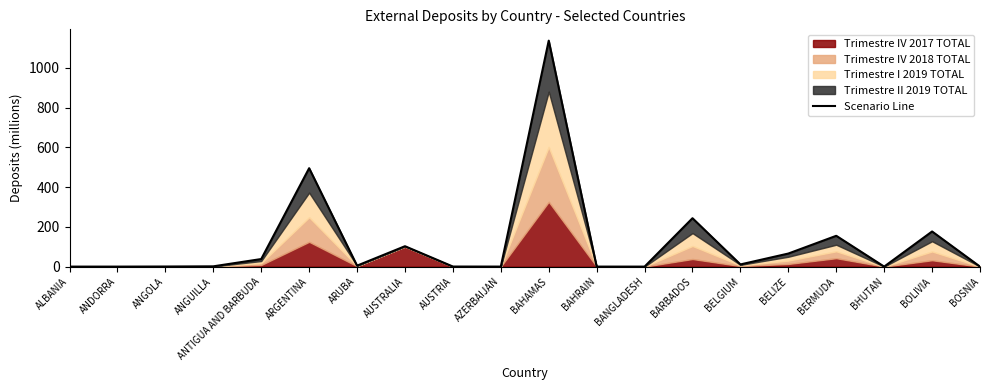

Where is the data nearest to the value 568?

ARGENTINA